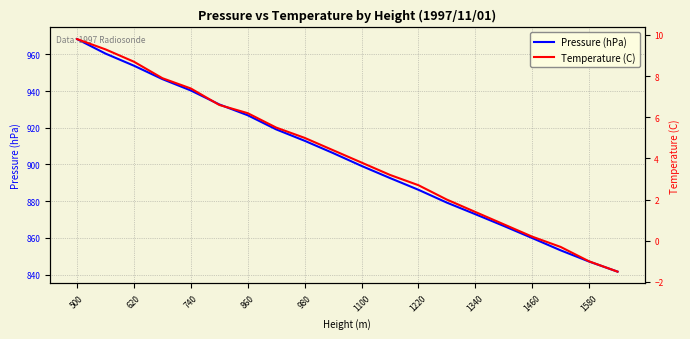

Count the number of data series in this chart.

2